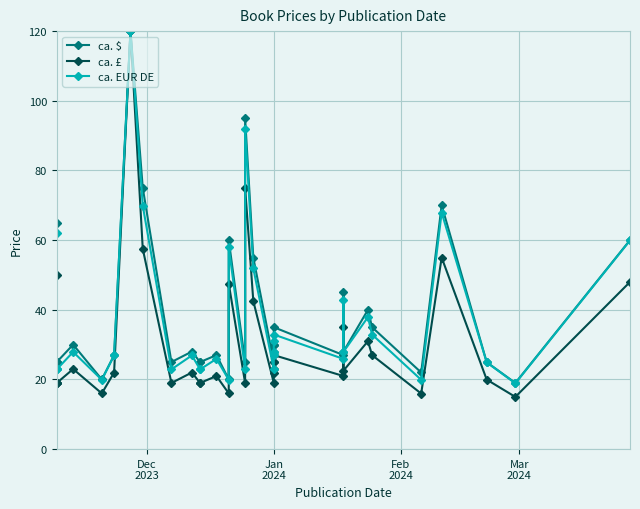

What are all the series names shown in the legend?

ca. $, ca. £, ca. EUR DE